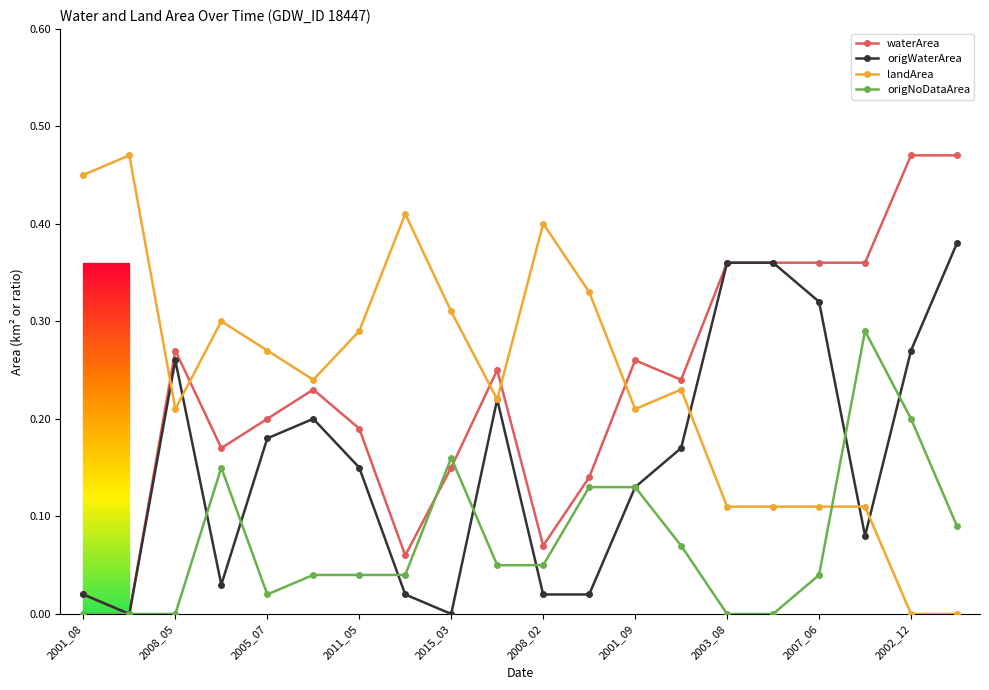

At which category does waterArea reach its first local peak?

2008_05